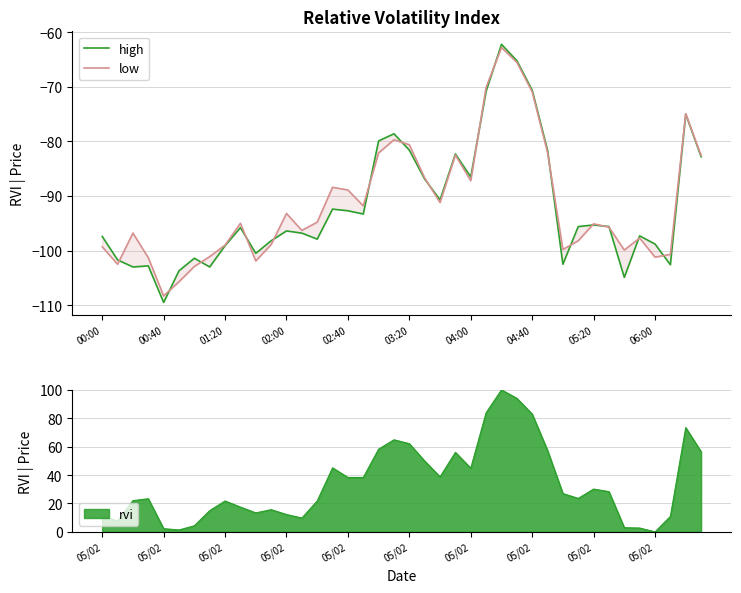

Where does the low series first go above -95?

02:00